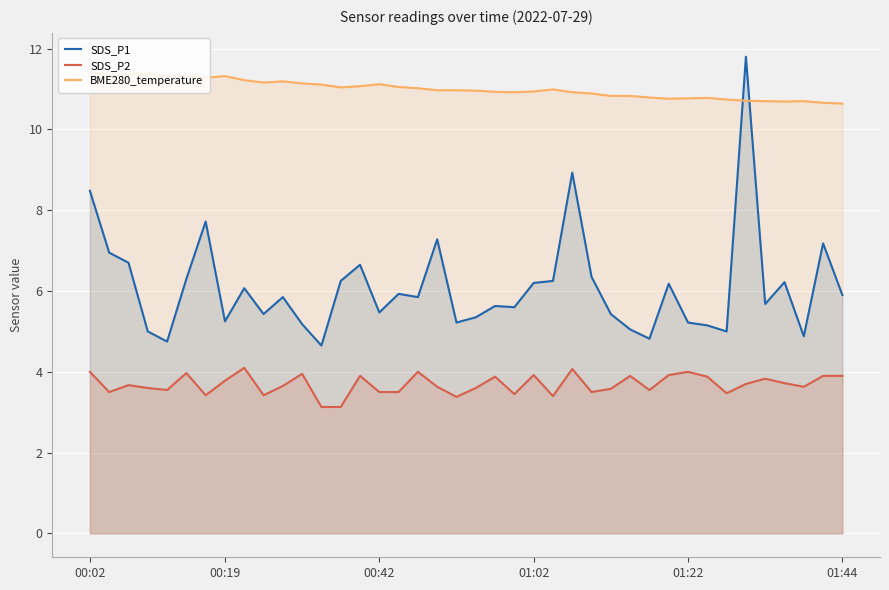

What is the value of the SDS_P1 point at the 6th from the left?

6.3